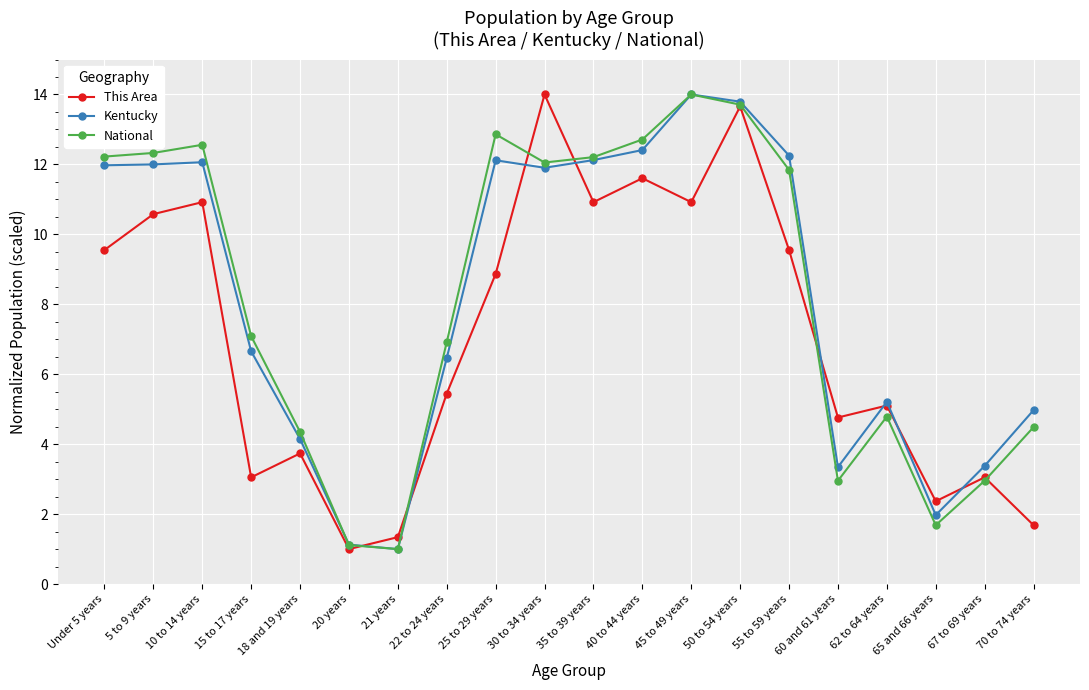

What is the greatest value displayed?

14.0